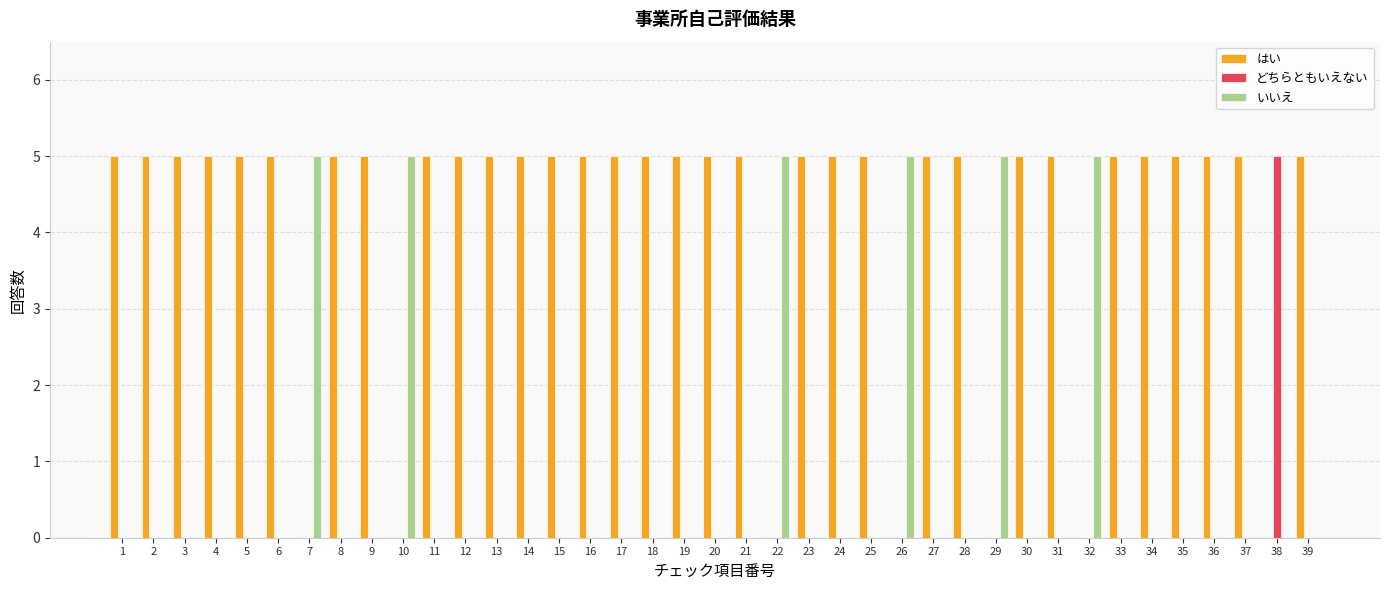

Count the はい values in the range 5 to 6.

32